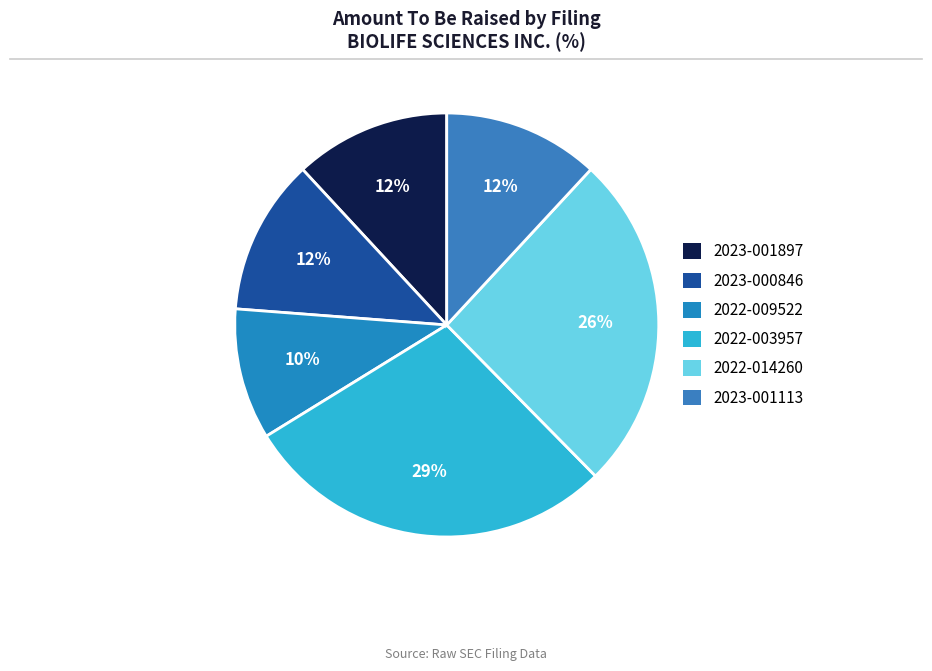

Which slice is the largest?

2022-003957